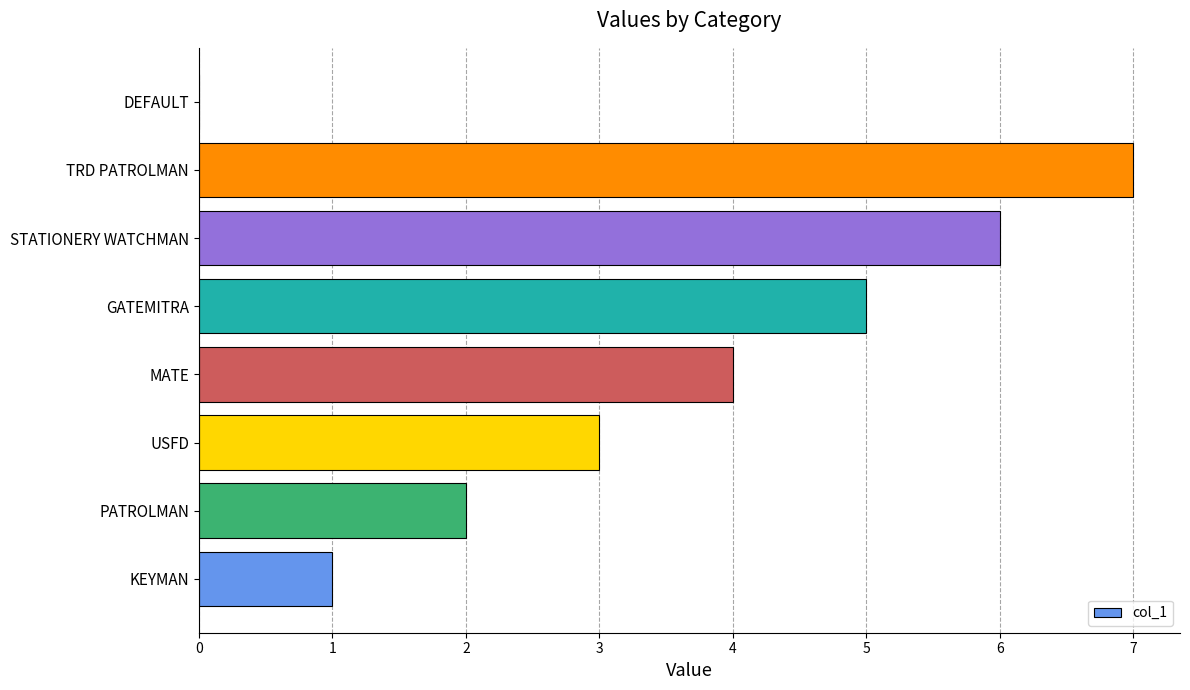

Are the bars horizontal?

Yes